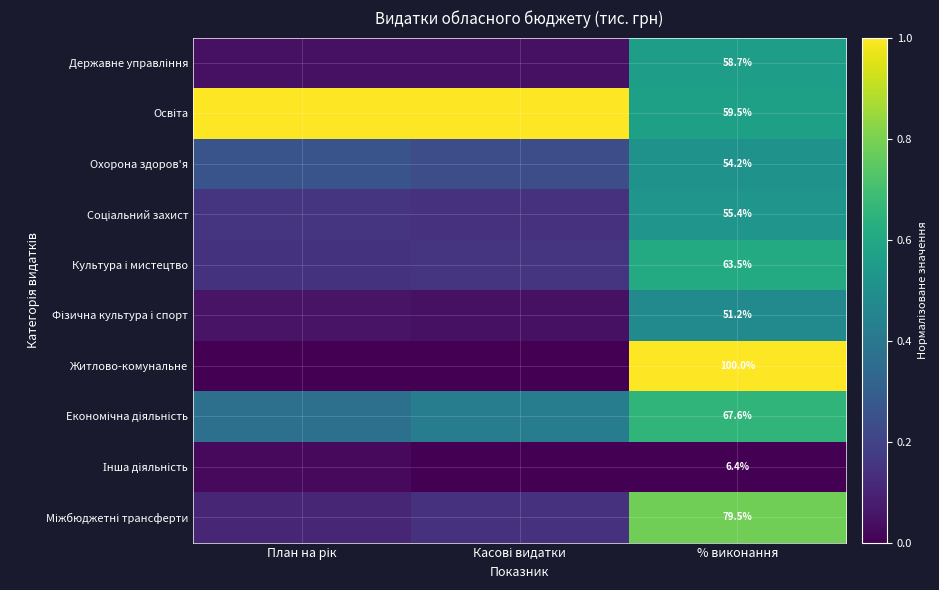

At how many categories does at least one series exceed 0?

3